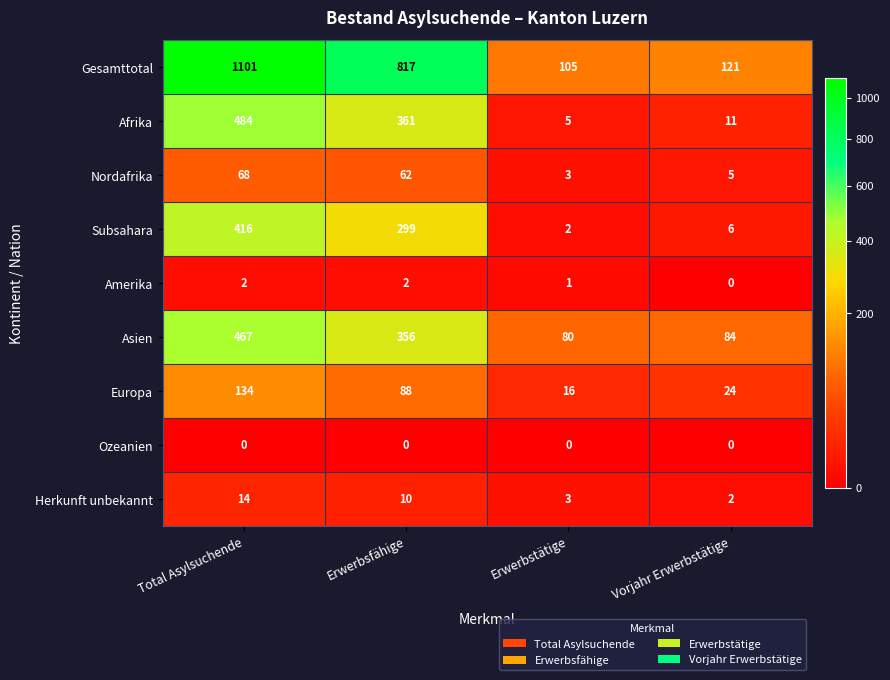

The Nordafrika series shows 68 at Total Asylsuchende. True or false?

True